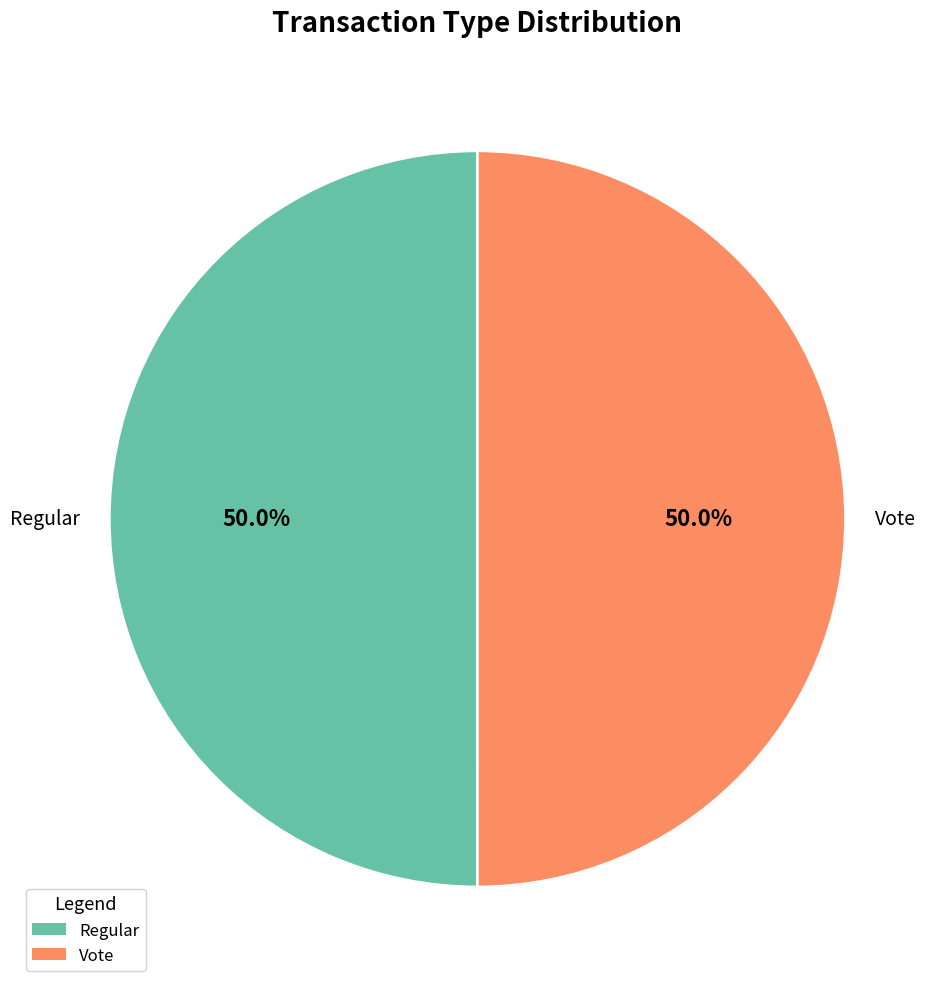

Approximately how many times larger is the value at Regular compared to Vote?

1.0